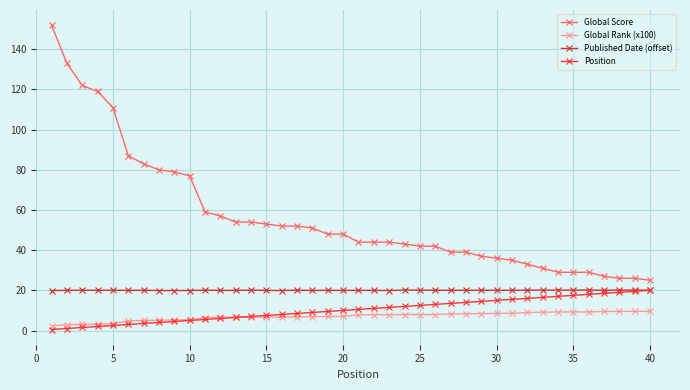

What is the greatest value displayed?

152.0